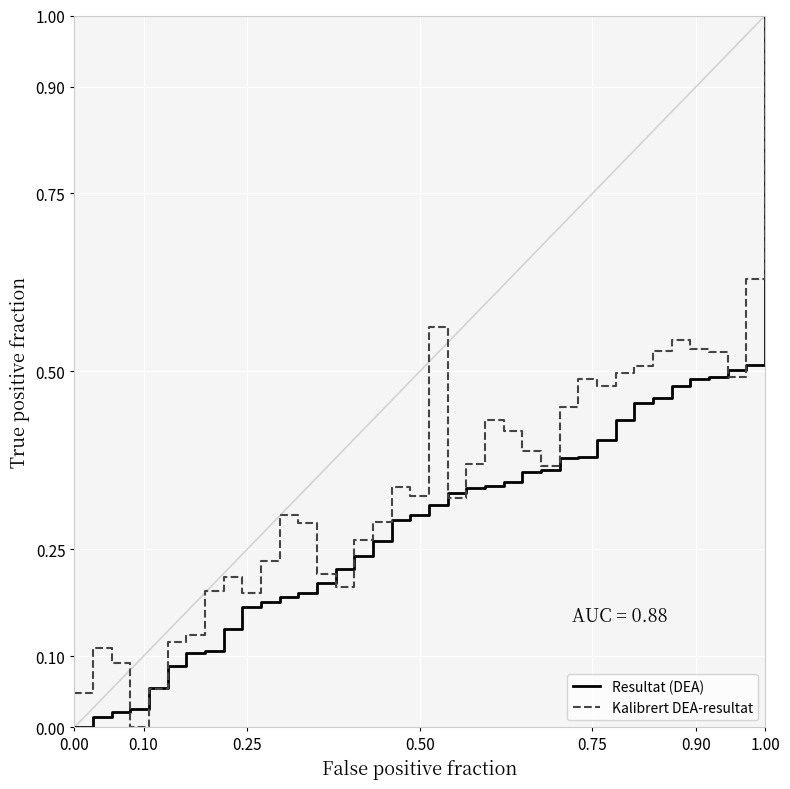

Which series has the largest total across all categories?

Kalibrert DEA-resultat